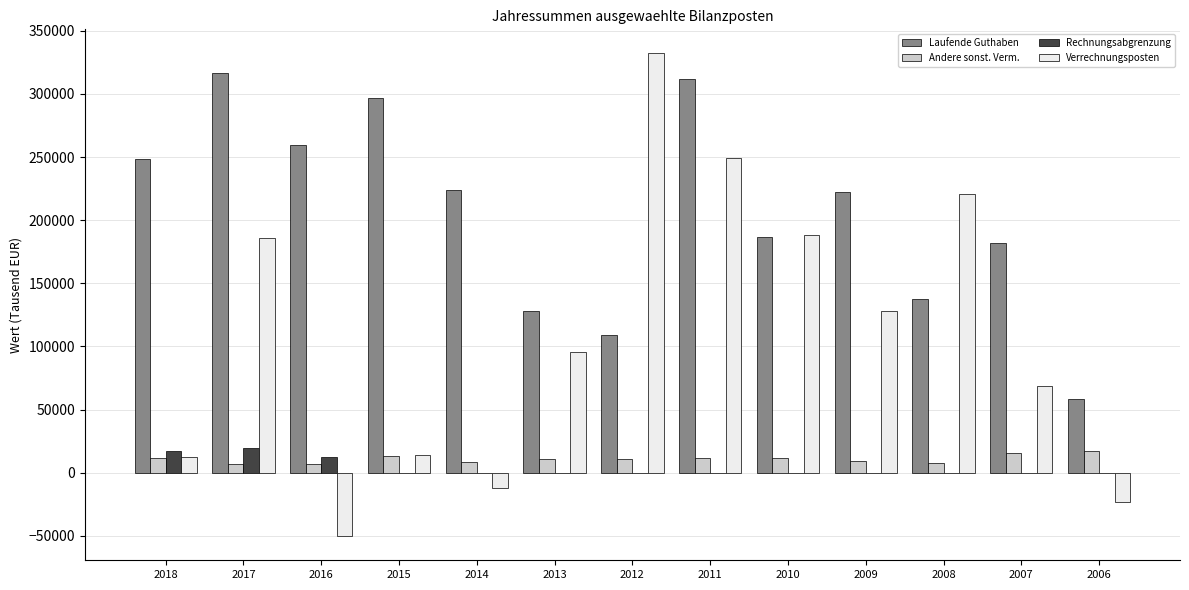

What is the sum of all Rechnungsabgrenzung values?

49684